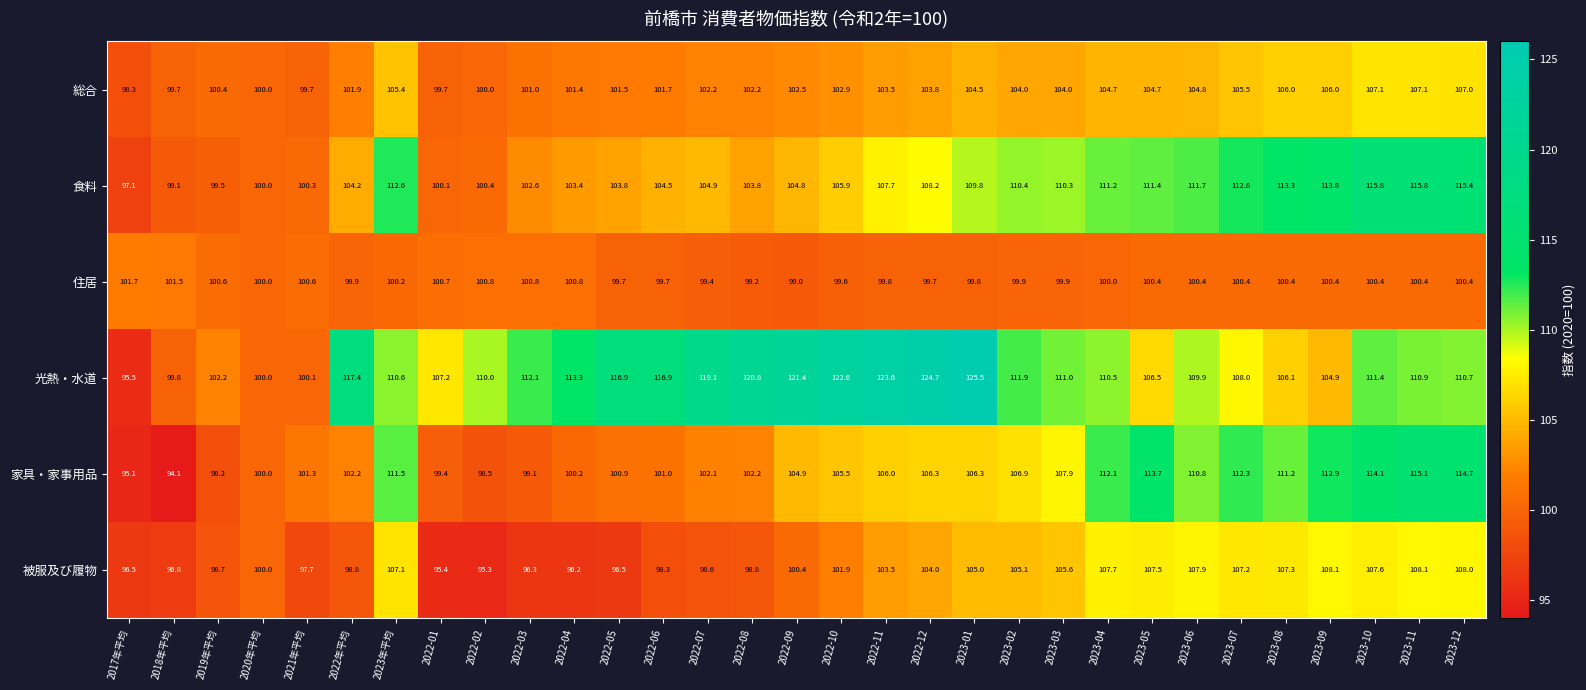

Is it true that 光熱・水道 equals 192.0 at 2023-02?

False